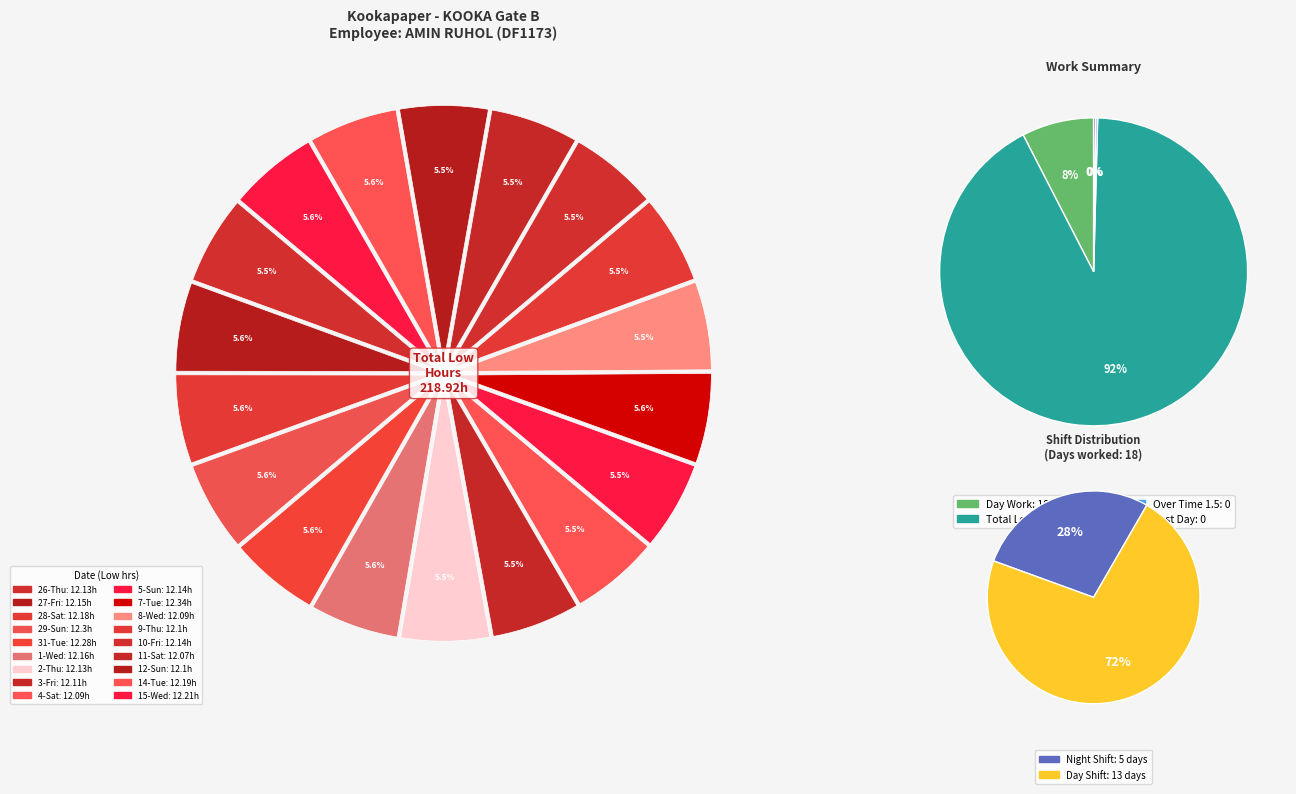

Which category has the biggest portion of the pie?

7-Tue